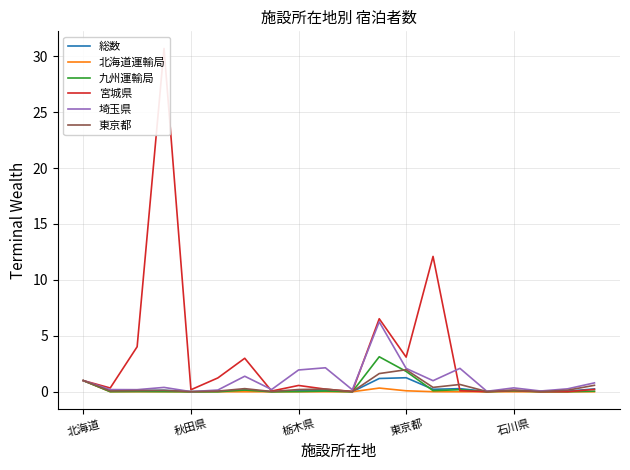

Which has a higher value, 12 or 19?

12